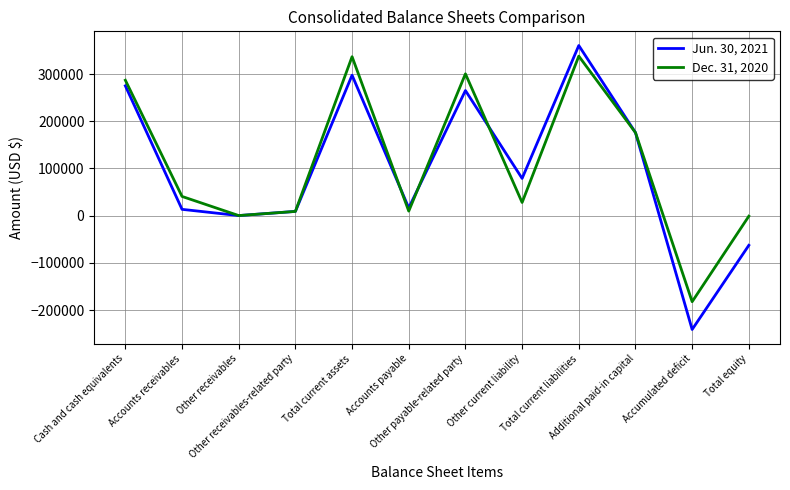

Where does the Dec. 31, 2020 series first go above 40705?

Cash and cash equivalents